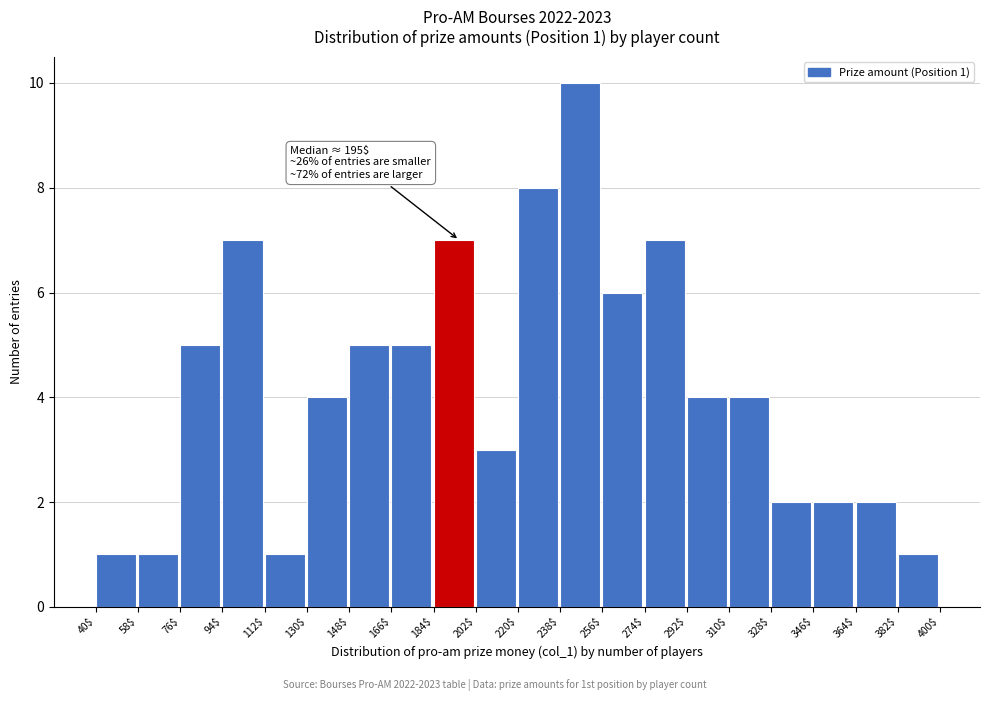

Which range on the x-axis has the tallest bar?

238$ to 256$